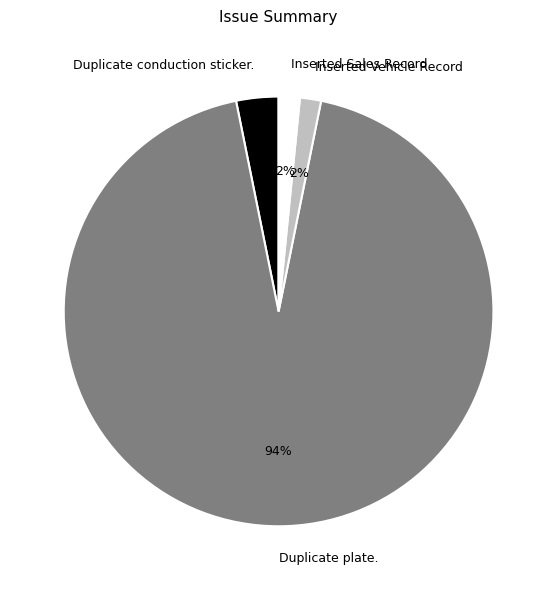

True or false: Duplicate plate. accounts for 94% of the total.

True